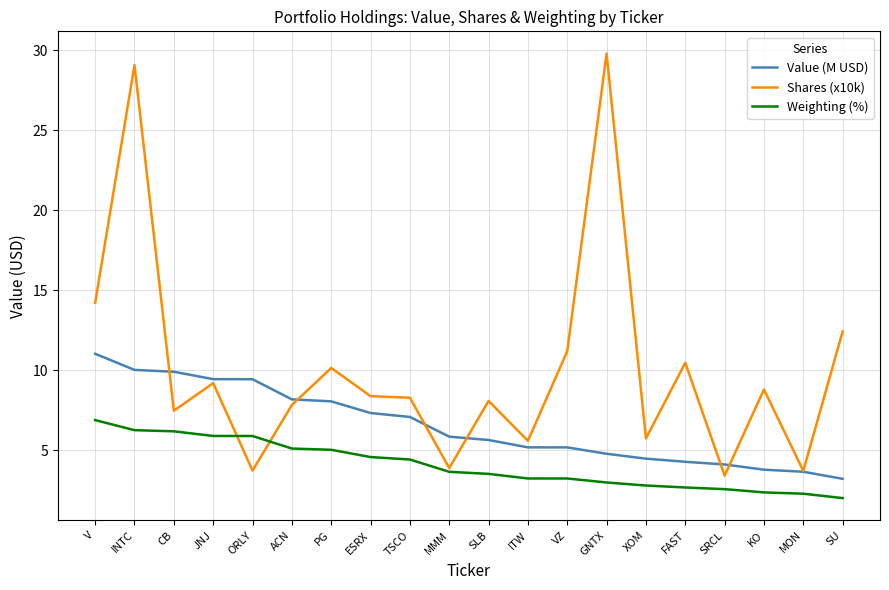

The value of Shares (x10k) at MMM is 6.4. True or false?

False